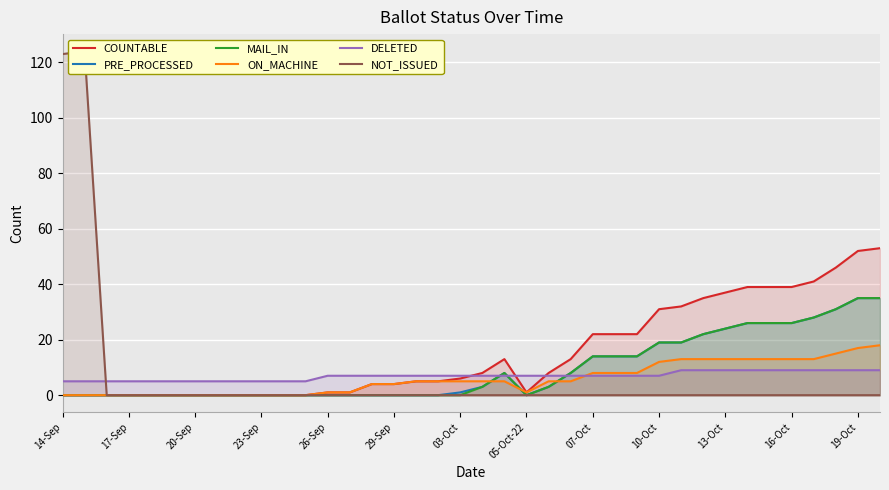

How many values in the ON_MACHINE series are below 5?

17